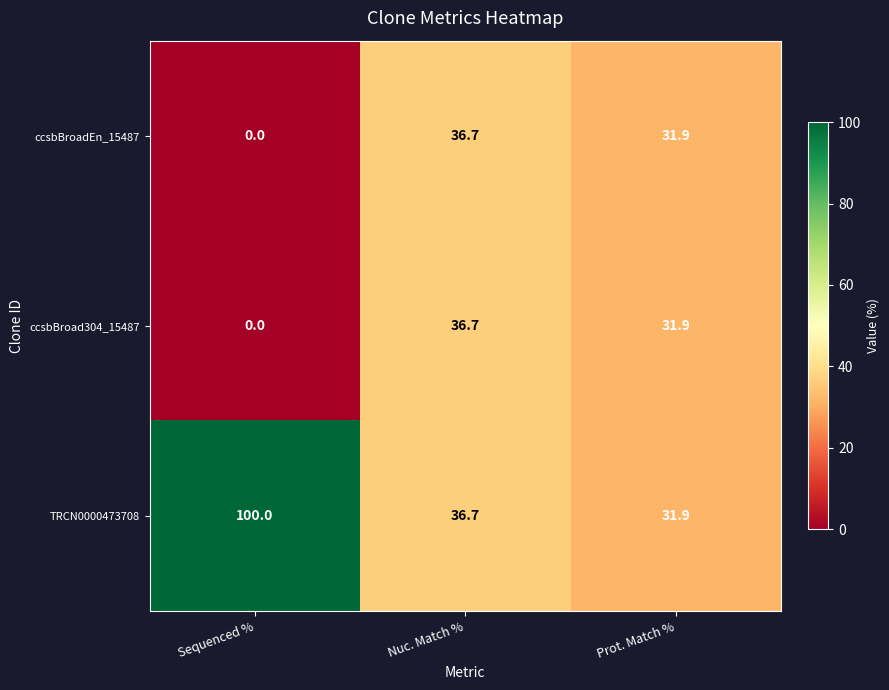

Count the number of data series in this chart.

3